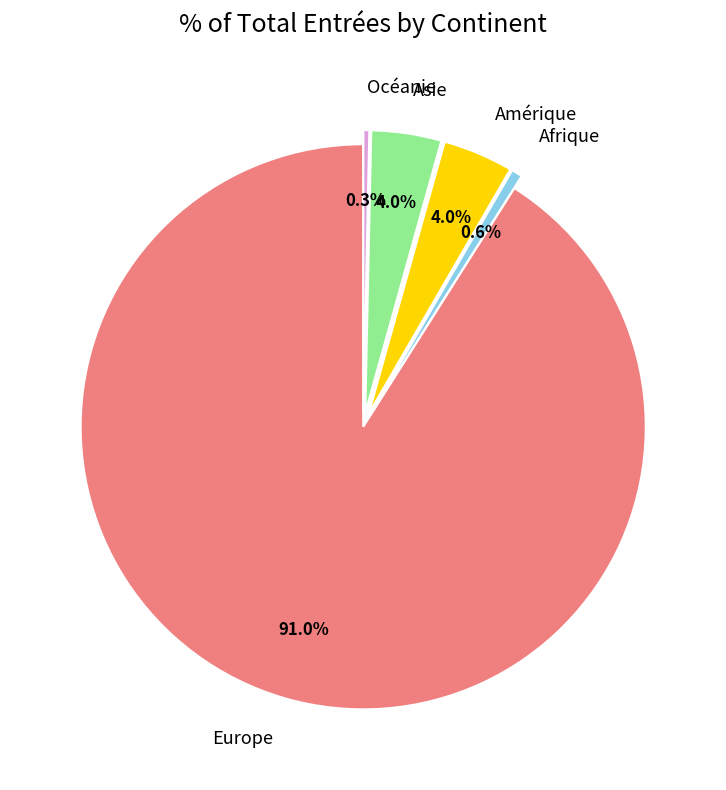

What is the ratio of the value at Europe to the value at Afrique?

145.5